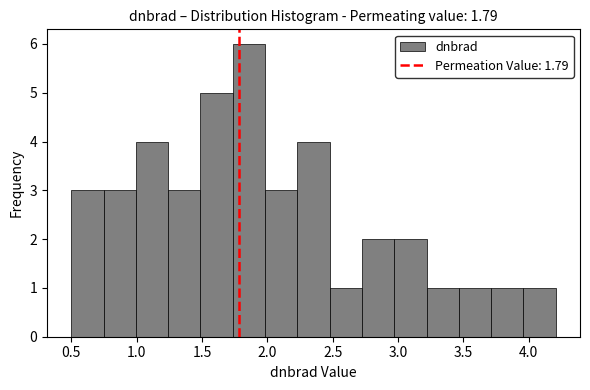

Over which range of the x-axis is the bar tallest?

1.75 to 2.00